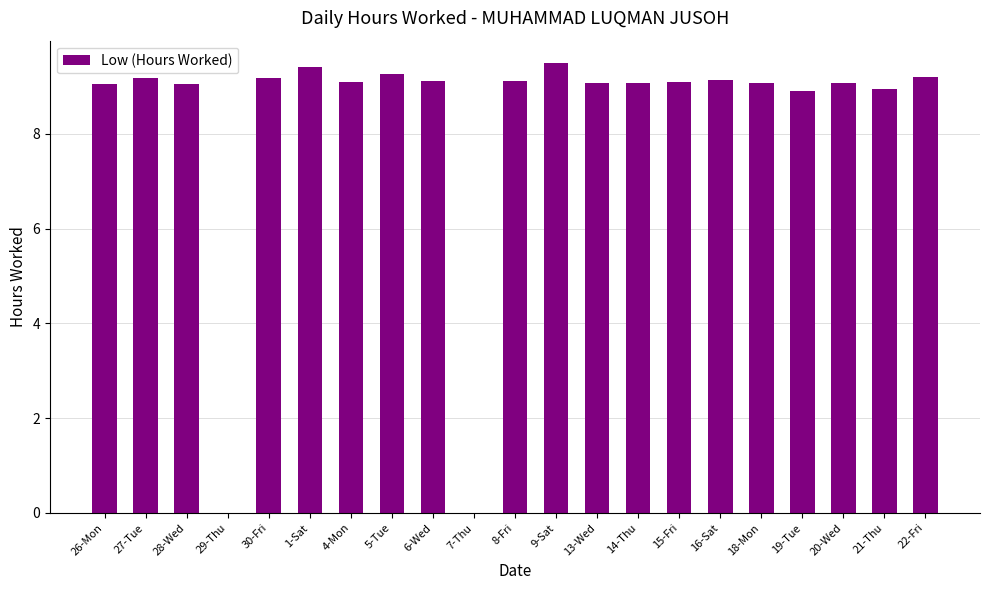

What is the sum of all values?

173.5